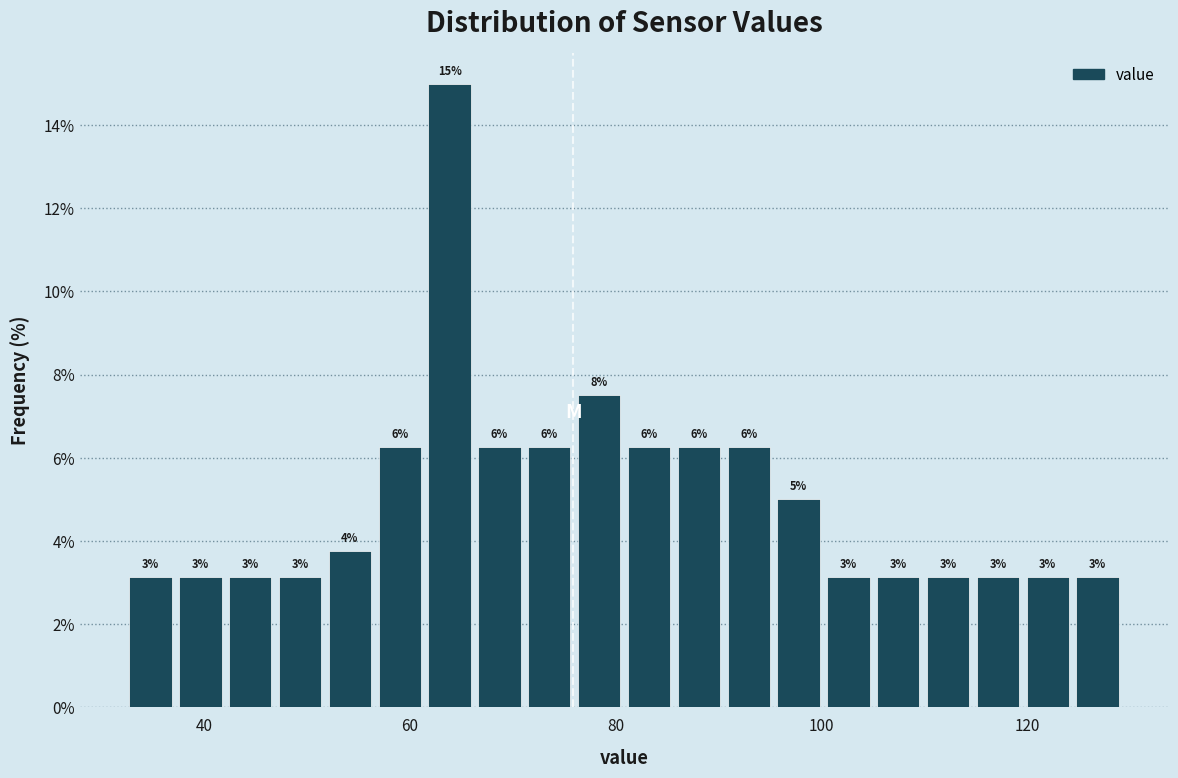

Read against the x-axis, roughly where is the centre of the tallest bar?

64